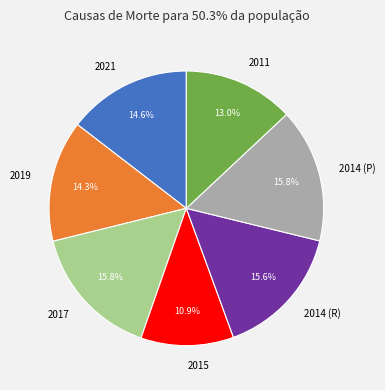

Do 2014 (R) and 2017 together represent more than half of the pie?

No